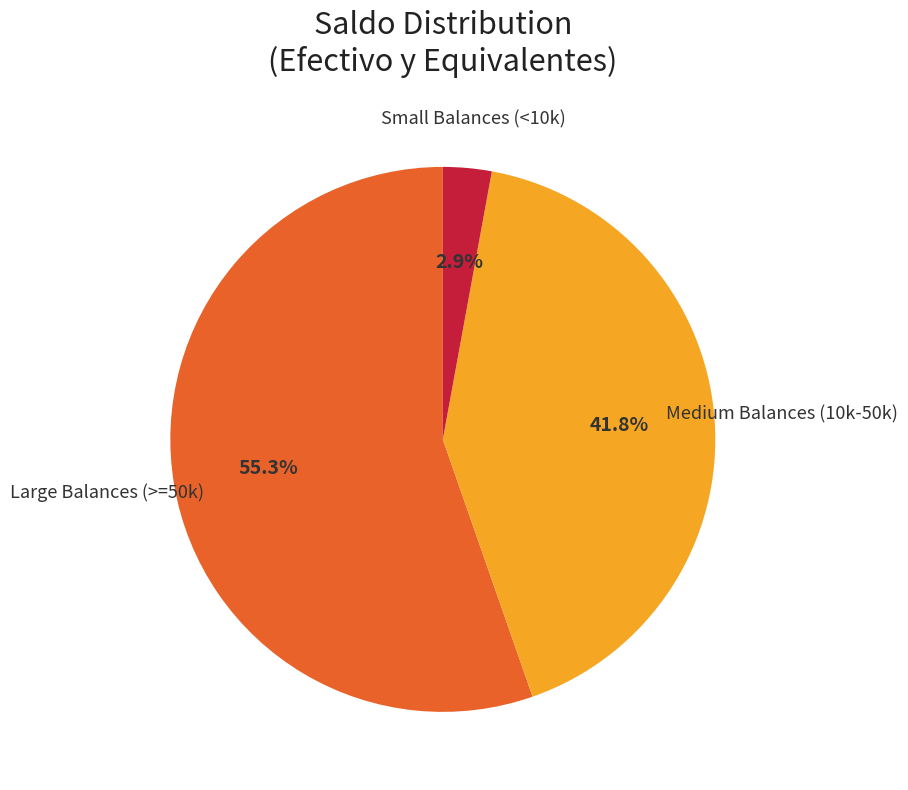

Does any single category account for the majority?

Yes